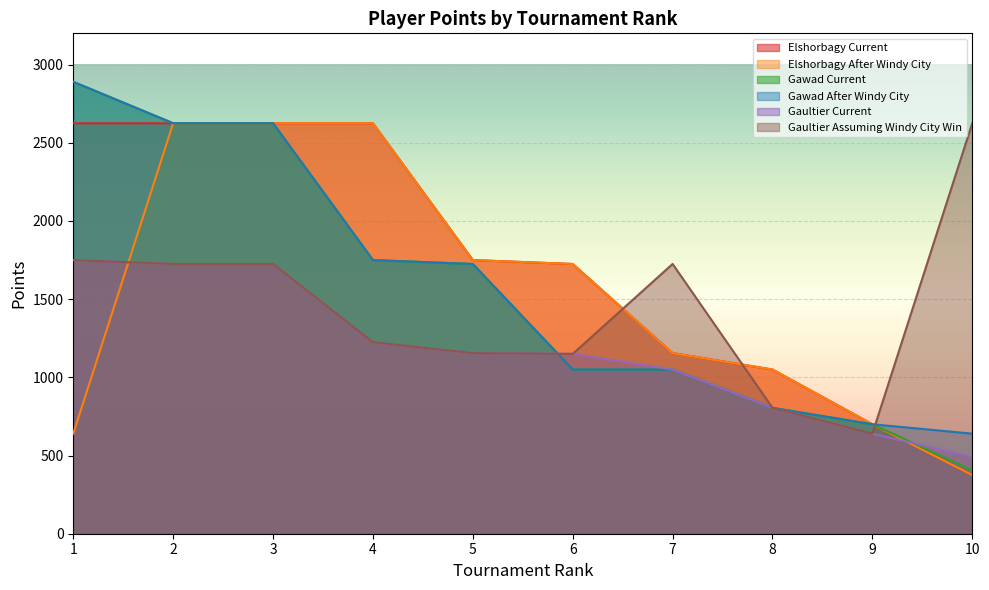

How many categories are shown in the chart?

10